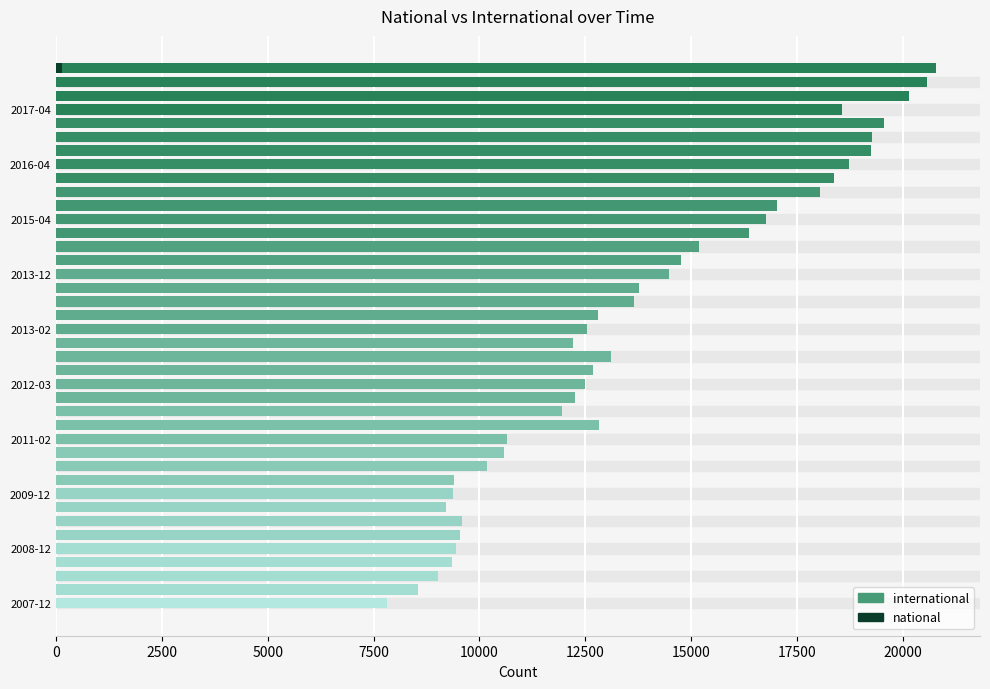

How many values in the national series exceed 1?

1